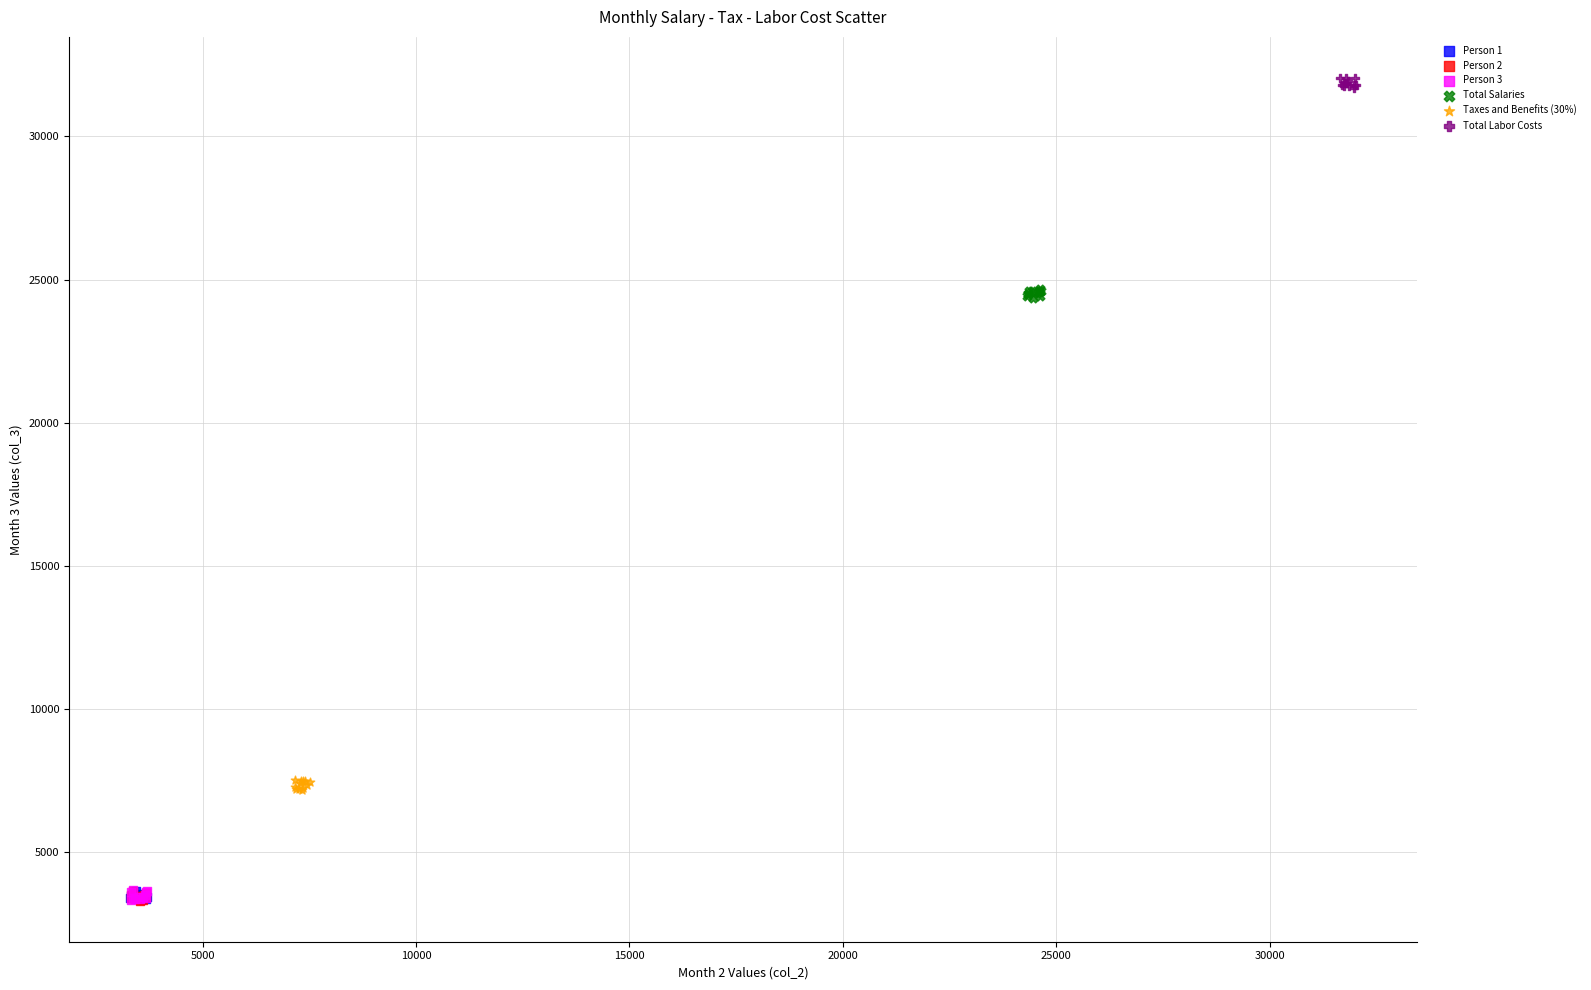

Which series contains the highest Y value?

Total Labor Costs